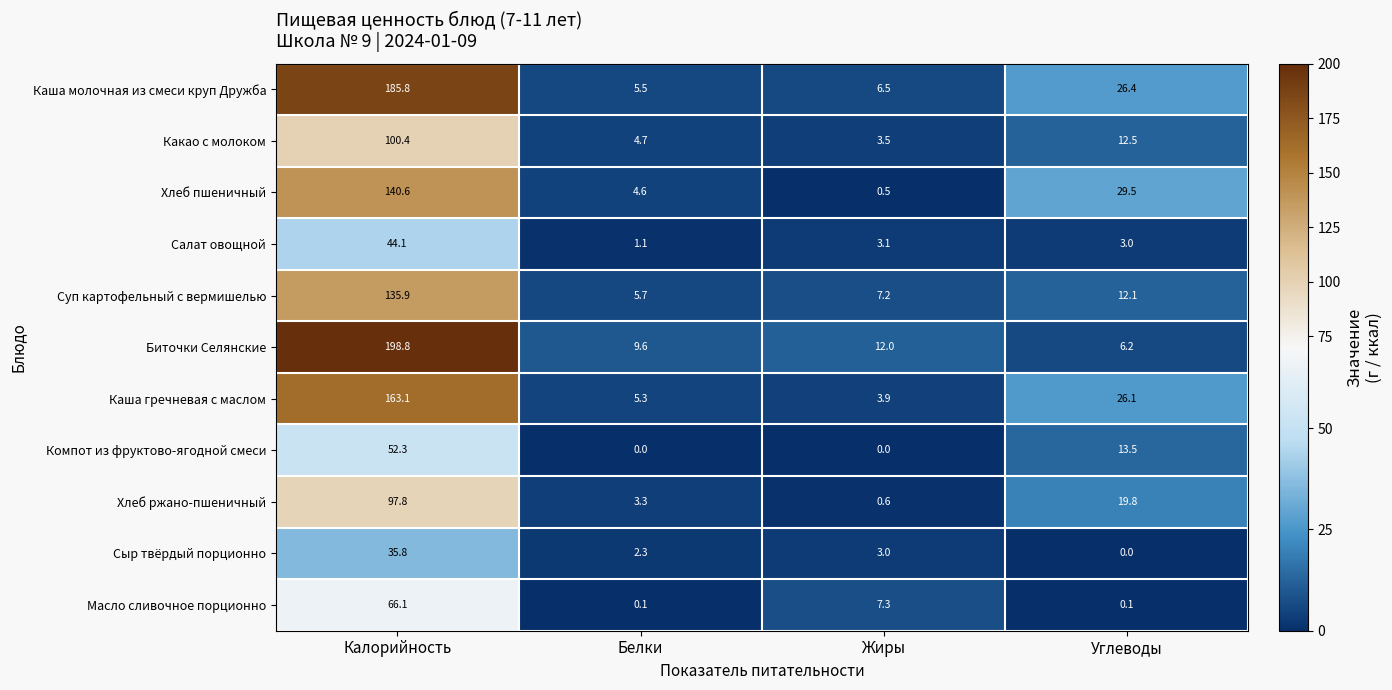

What is the sum of the Суп картофельный с вермишелью values at Калорийность and Белки?

141.6